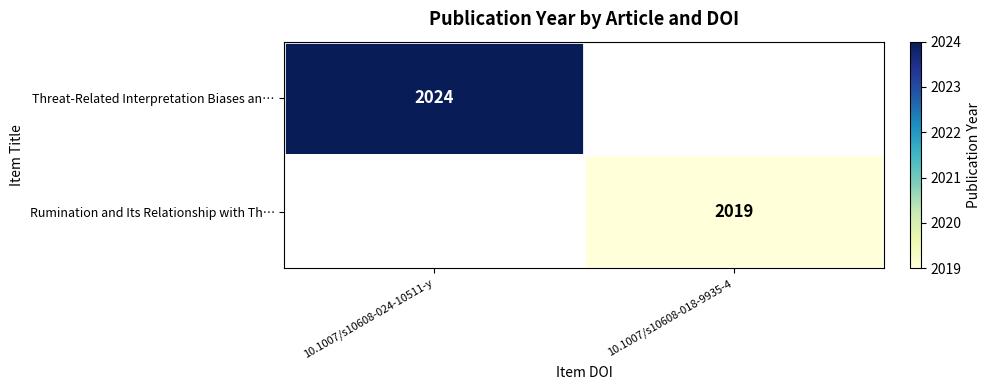

True or false: Rumination and Its Relationship with Th… has a value of 2019 at 10.1007/s10608-018-9935-4.

True